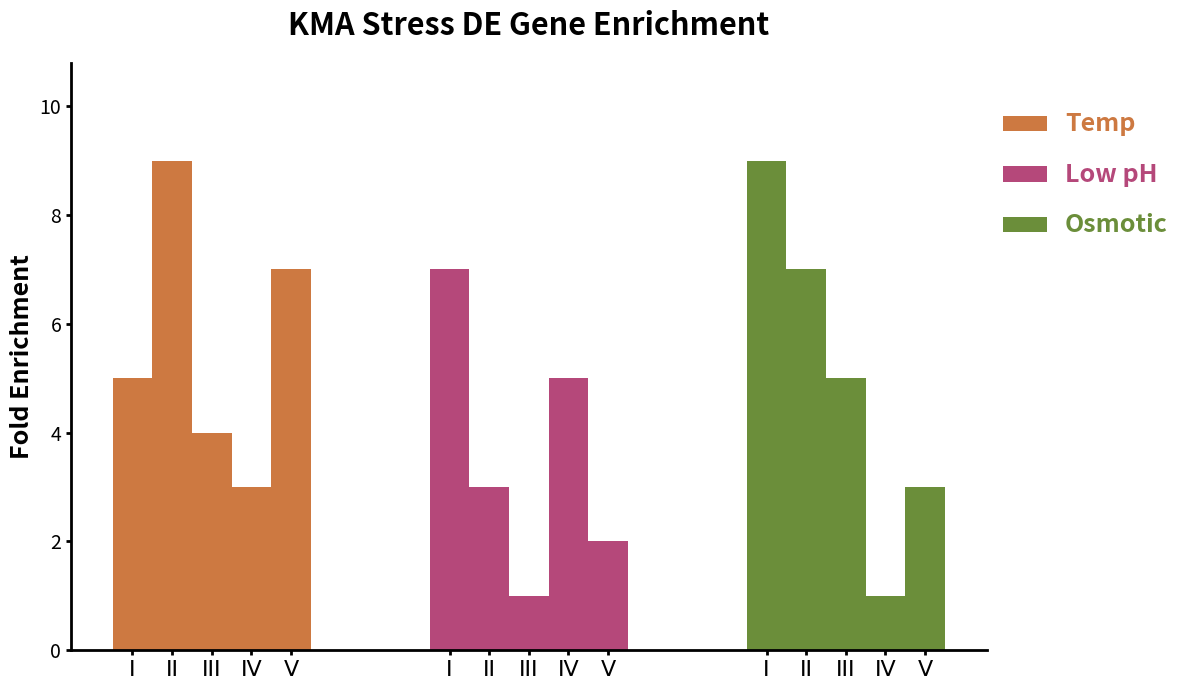

What is the difference between the Osmotic values at III and II?

2